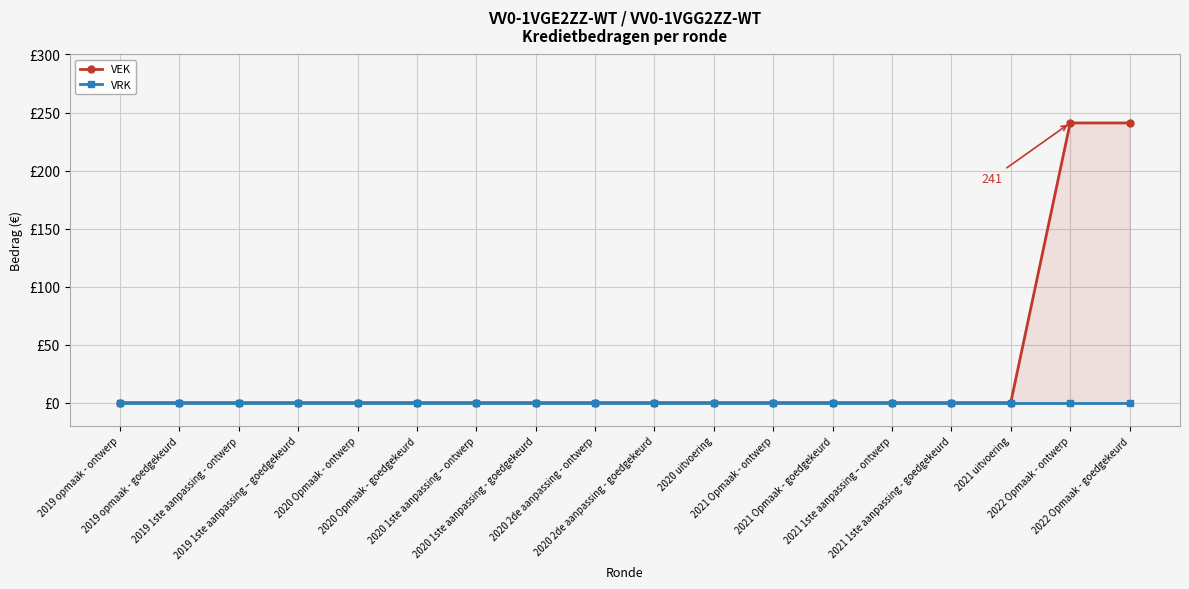

At which category does the chart reach its peak across all series?

2022 Opmaak - ontwerp